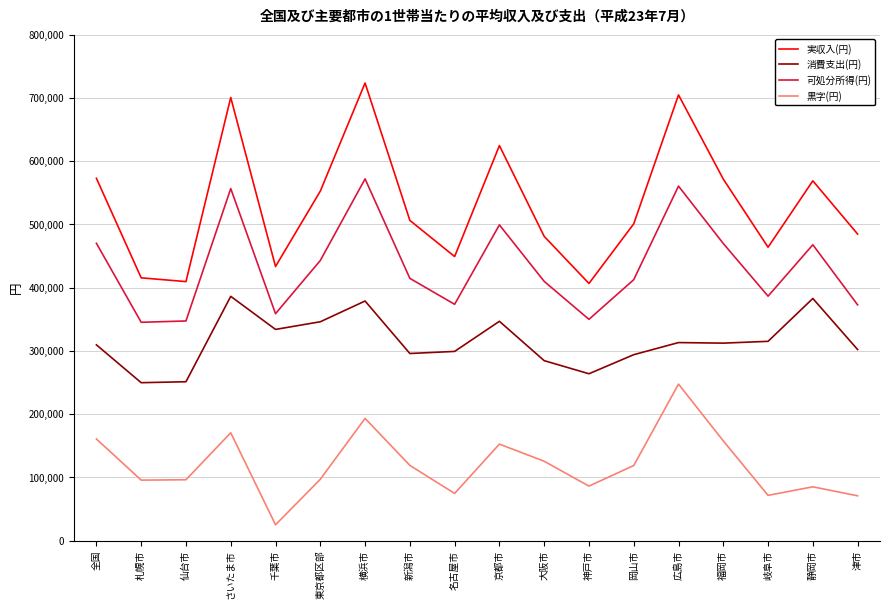

At which category does 実収入(円) reach its first local peak?

さいたま市